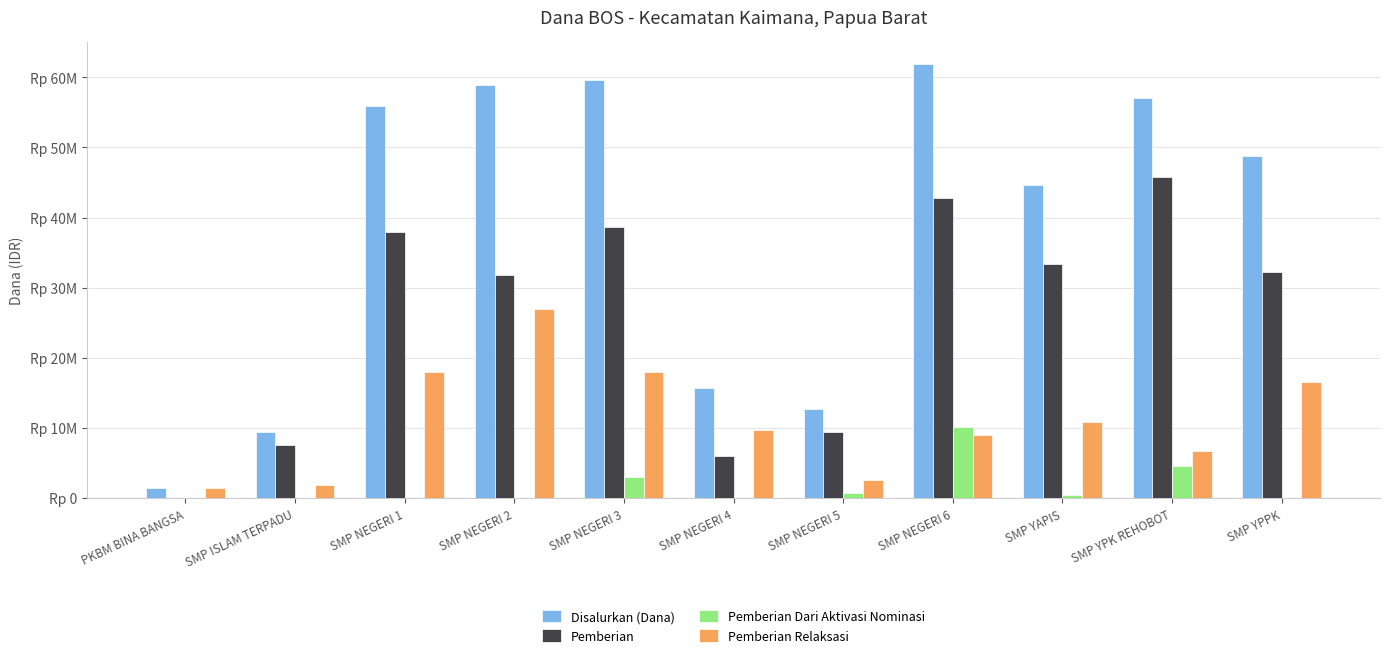

Between SMP NEGERI 2 and SMP NEGERI 4, which series saw the biggest shift?

Disalurkan (Dana)